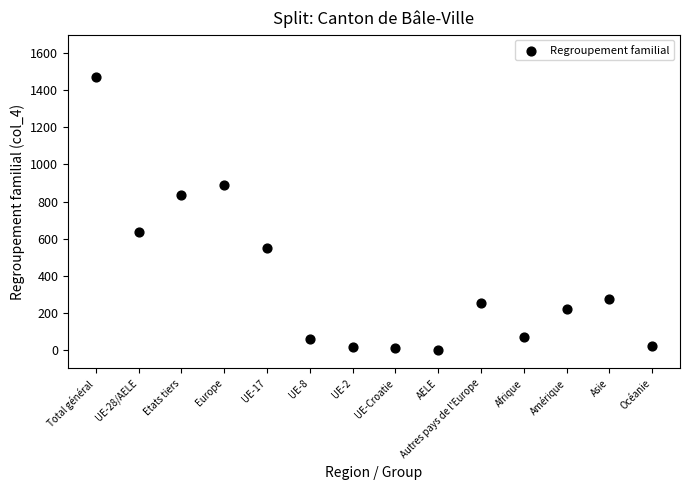

What is the range of Y values (max minus min)?

1470